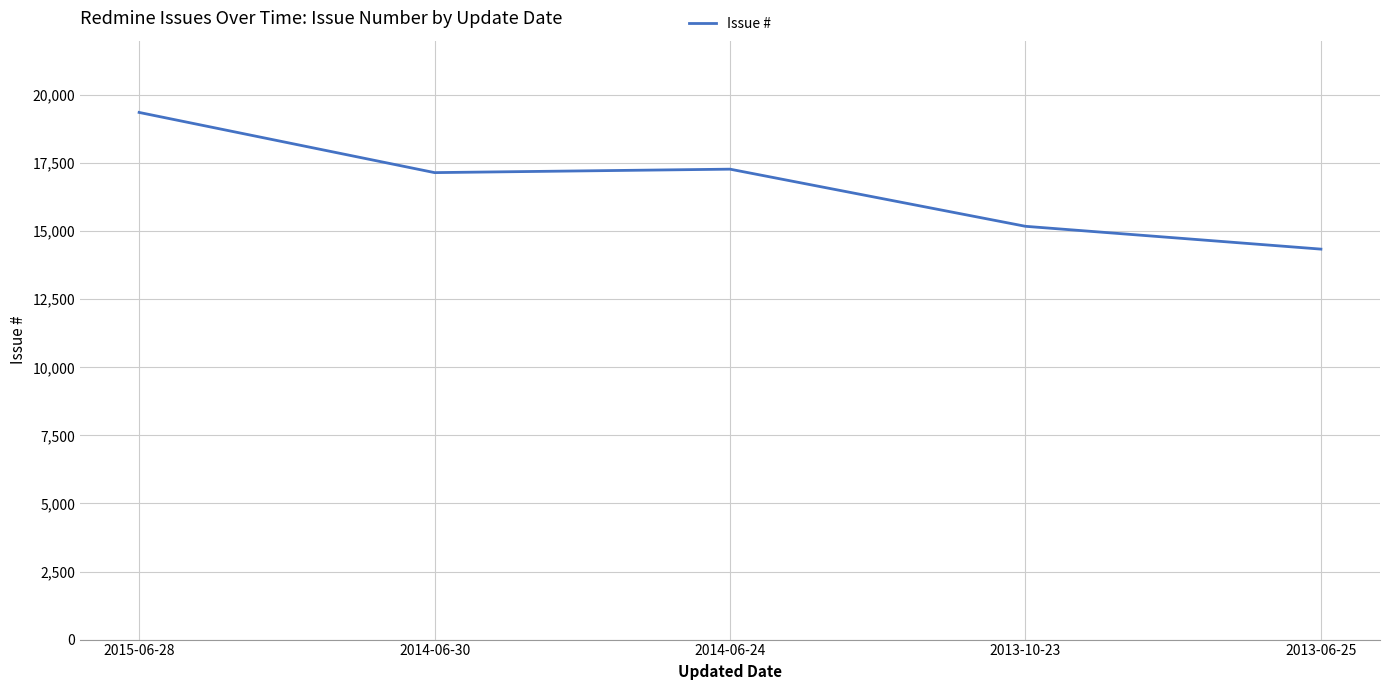

Is it true that the value at 2015-06-28 is 19364?

True